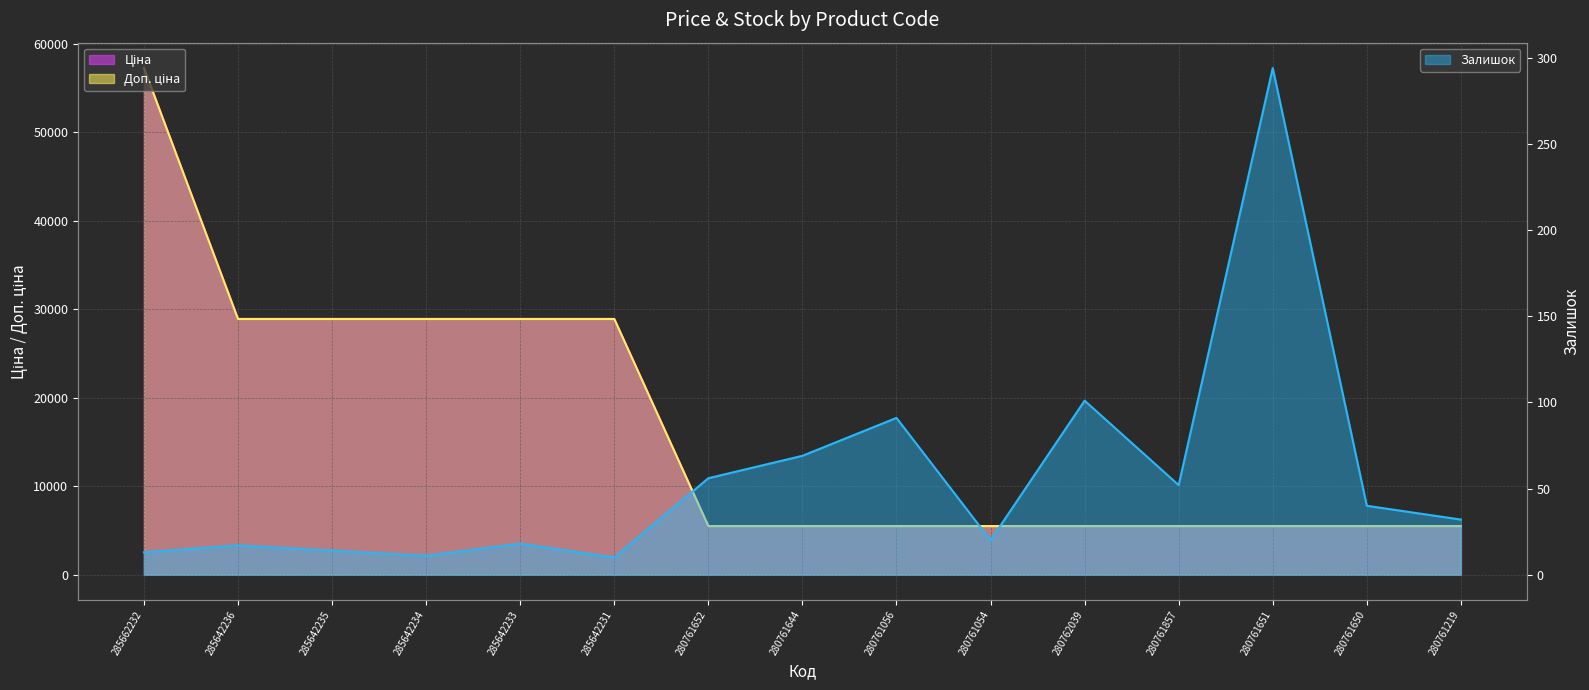

Which category has the lowest value across all series?

285642231